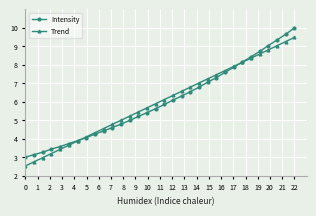

After their last crossing, which series has the higher values: Trend or Intensity?

Intensity